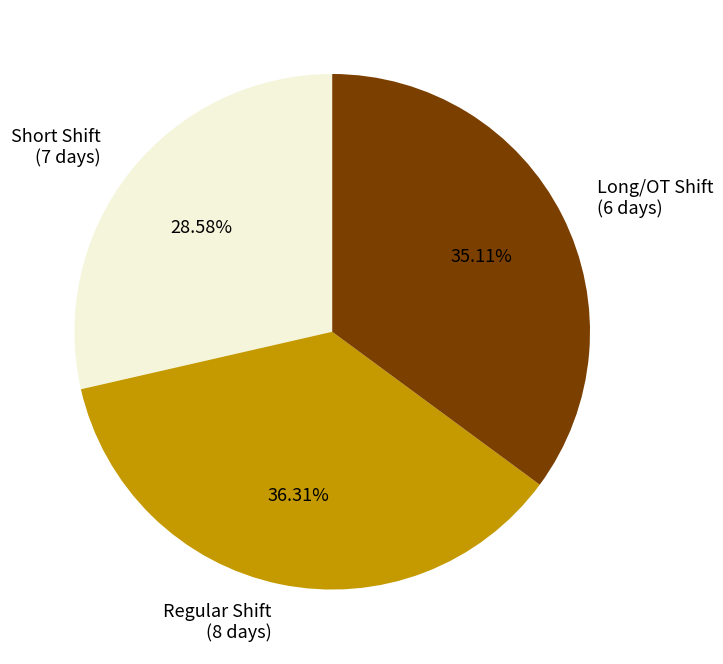

Combined, do Long/OT Shift (6 days) and Regular Shift (8 days) account for over 50%?

Yes